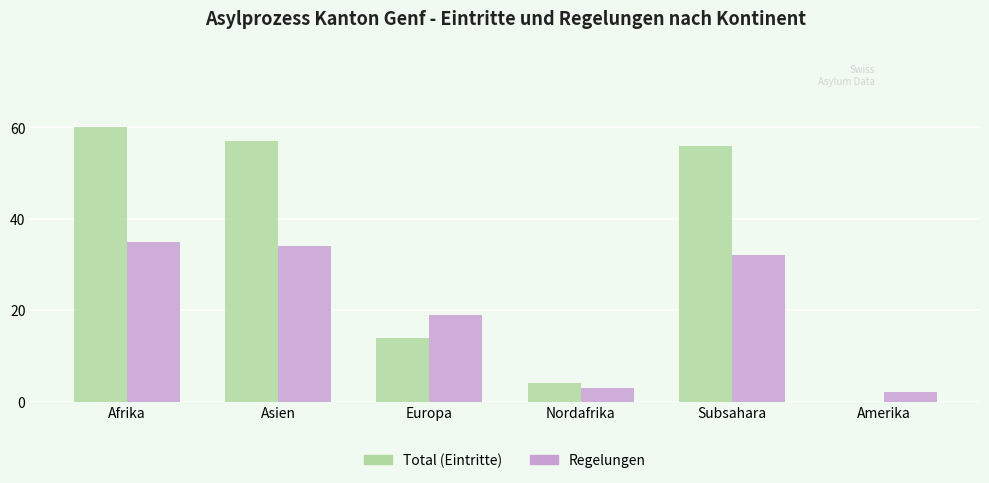

What value does the Total (Eintritte) series have at Asien, to the nearest 5?

55